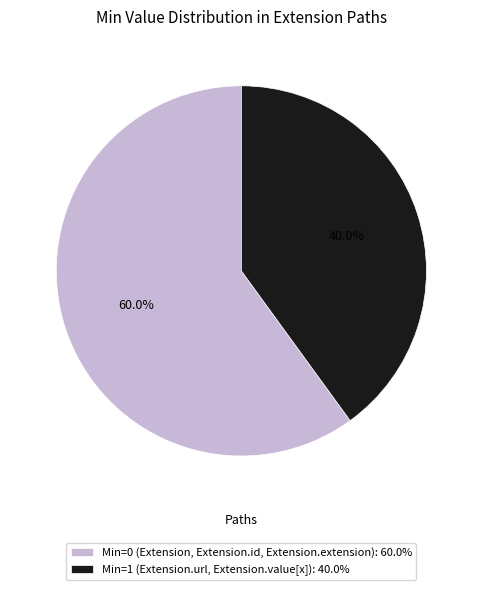

Combined, do Min=0 (Extension, Extension.id, Extension.extension): 60.0% and Min=1 (Extension.url, Extension.value[x]): 40.0% account for over 50%?

Yes